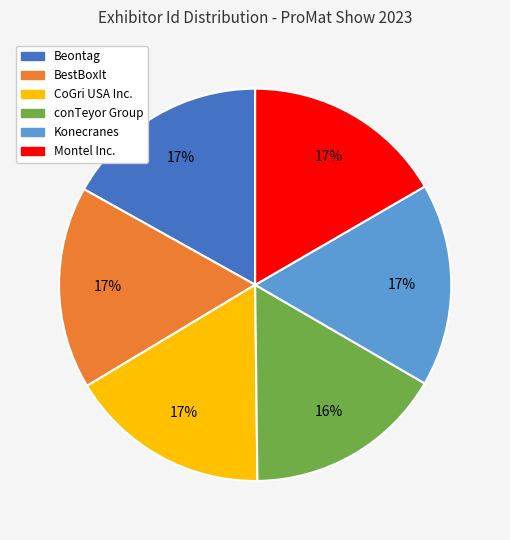

Is the sum of Beontag and Montel Inc. greater than half?

No